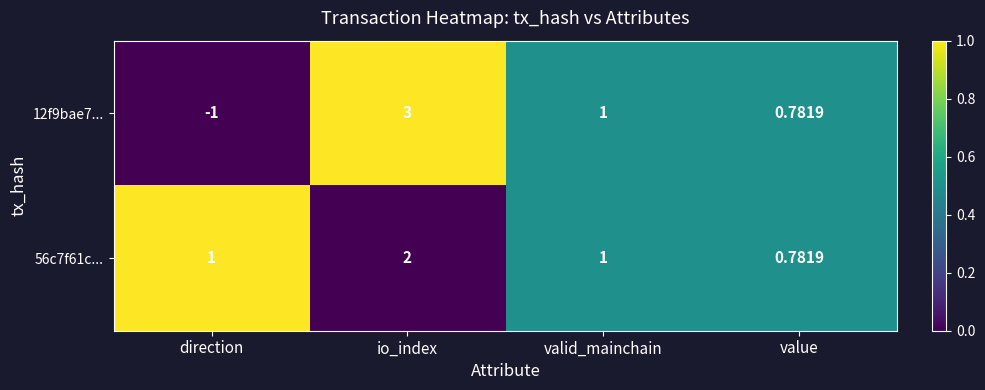

At which label does 12f9bae7... first exceed 1?

io_index